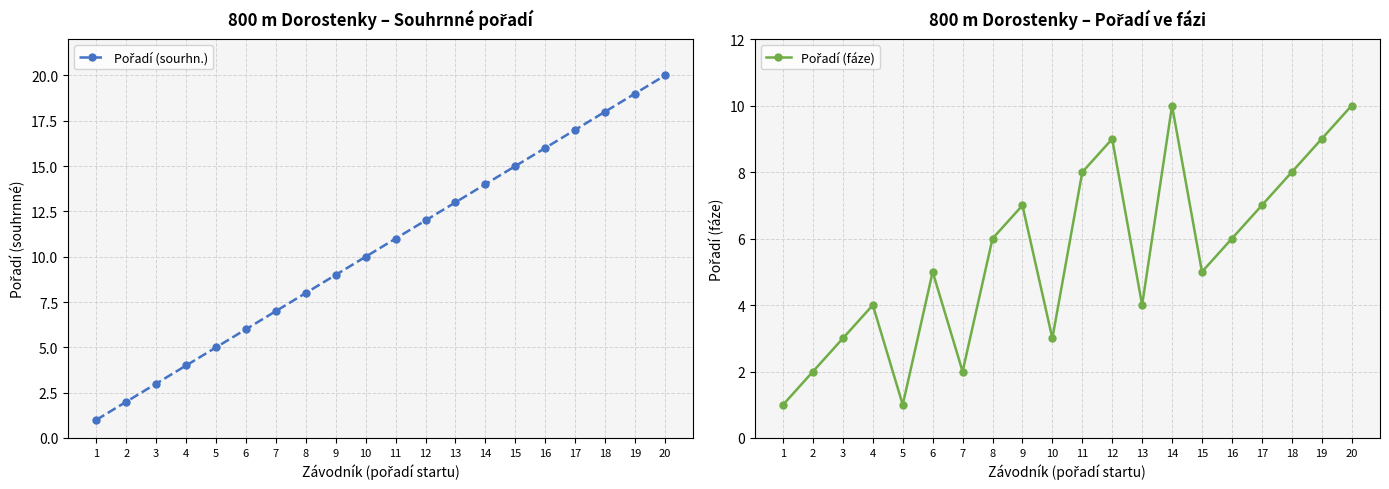

The Pořadí (fáze) series shows 2 at 2. True or false?

True